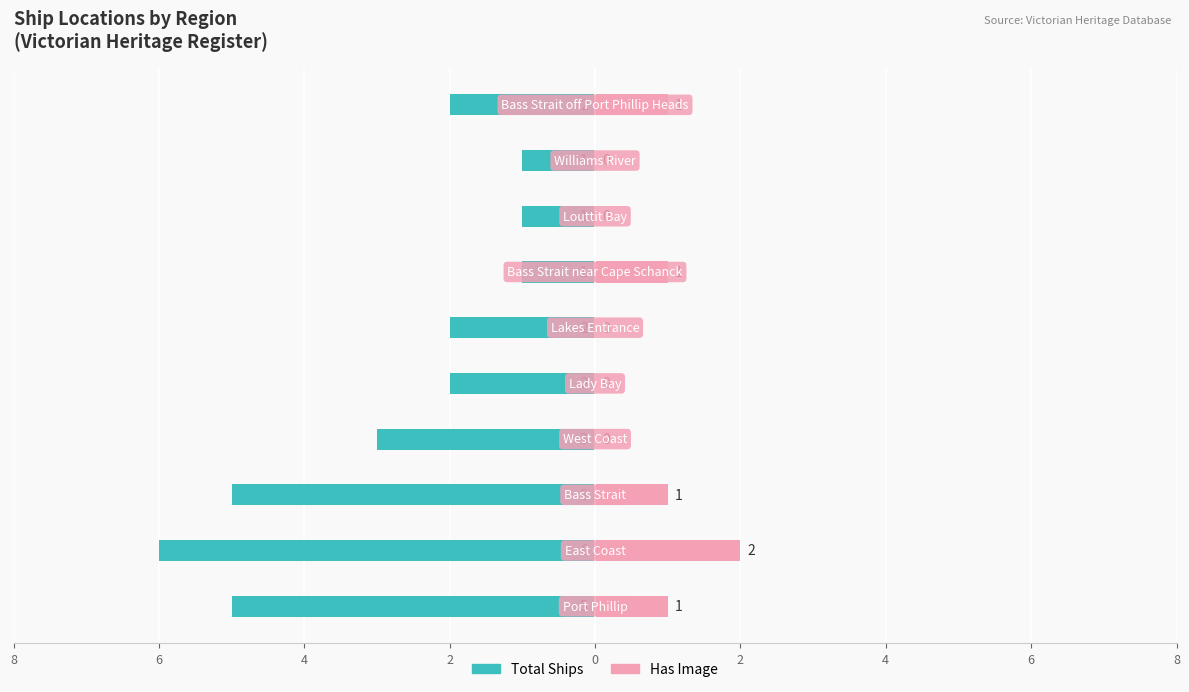

Reading left to right, what are all the values shown in this chart?

Total Ships: -5	-6	-5	-3	-2	-2	-1	-1	-1	-2
Has Image: 1	2	1	0	0	0	1	0	0	1